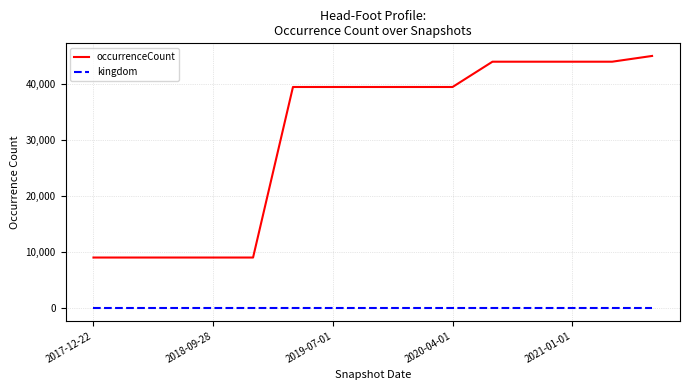

Rank the series by their maximum value, from highest to lowest.

occurrenceCount, kingdom